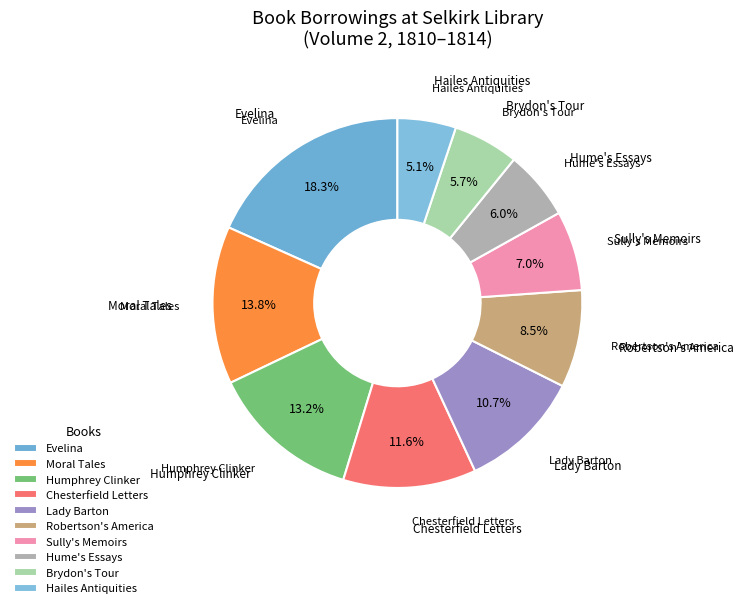

Combined, do Hume's Essays and Humphrey Clinker account for over 50%?

No